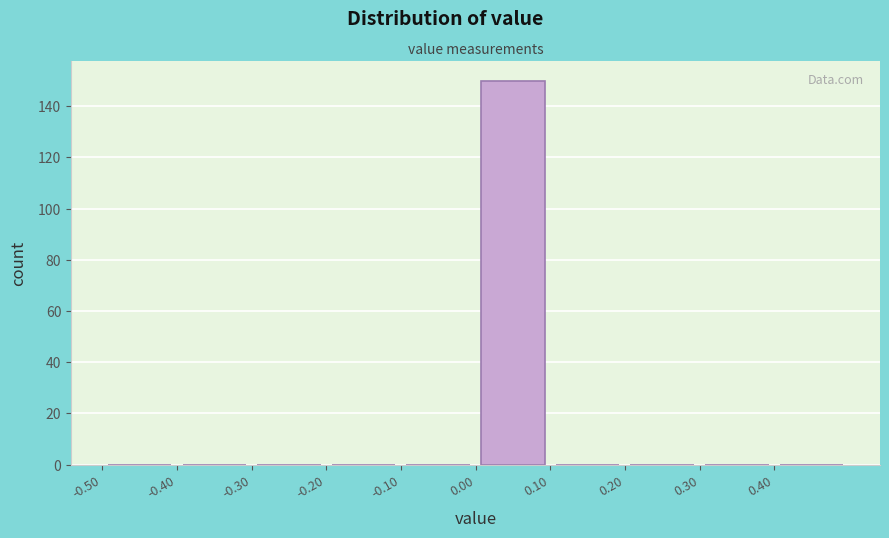

Which range on the x-axis has the tallest bar?

0.0 to 0.1